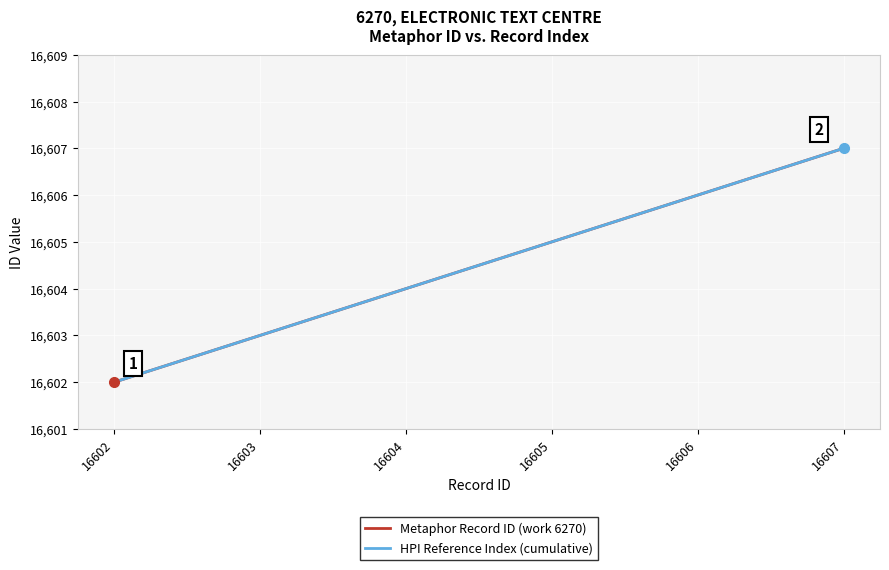

How many data points in HPI Reference Index (cumulative) are above 16605?

2